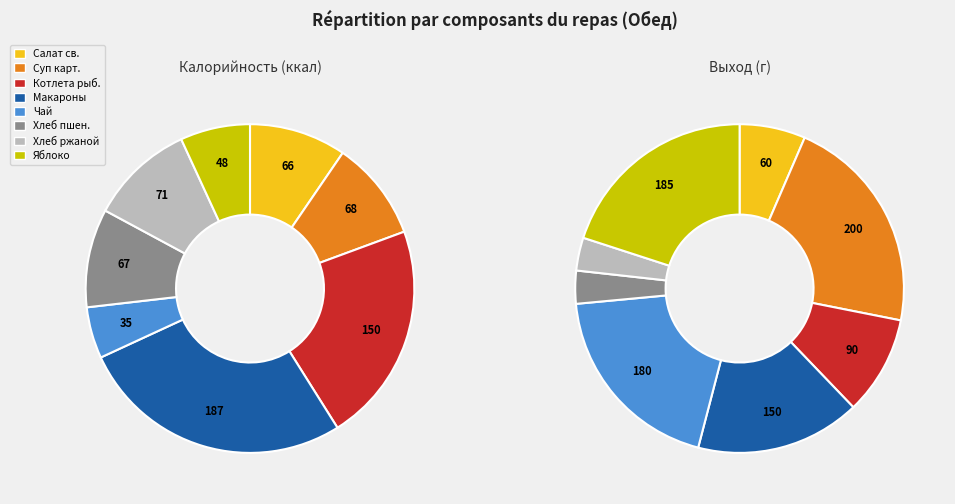

True or false: Яблоко accounts for 7% of the total.

True